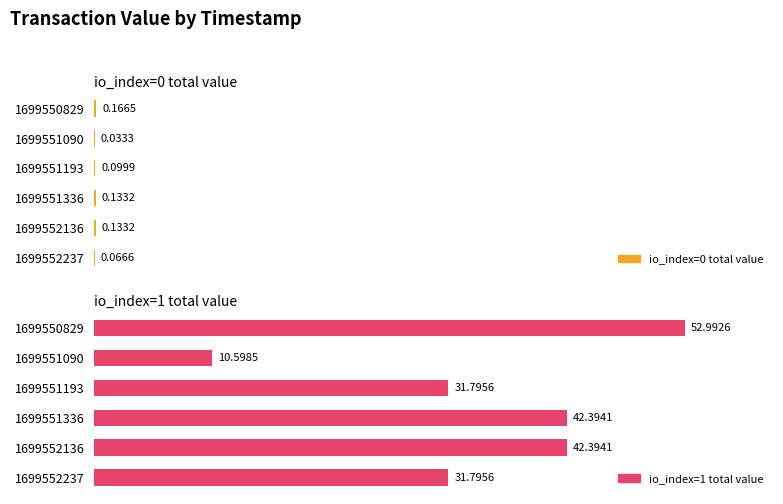

Which series has the largest total across all categories?

io_index=1 total value